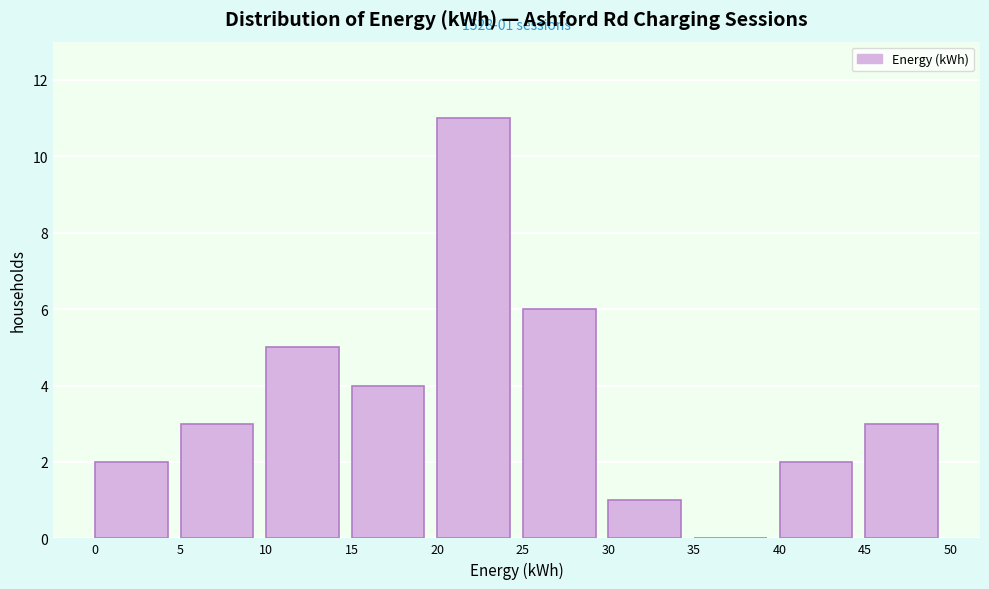

Which range on the x-axis has the tallest bar?

20 to 25